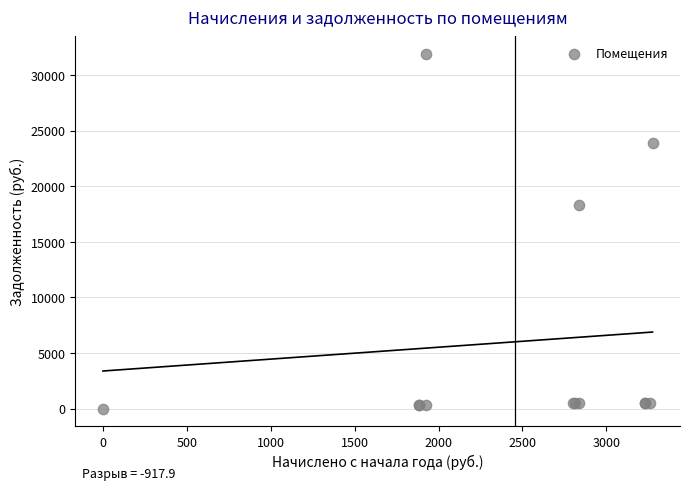

What Y value in the scatter plot is closest to 15952?

18275.4